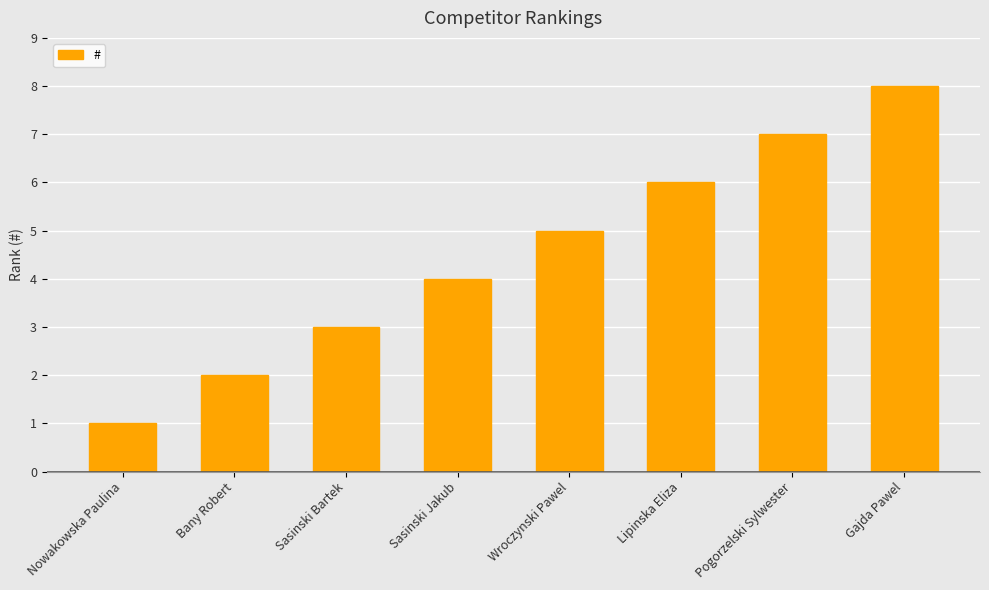

Where is the data nearest to the value 4?

Sasinski Jakub